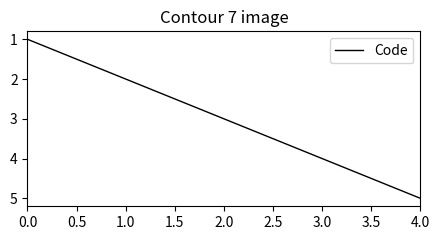

Which has a higher value, 0.0 or 2.0?

2.0